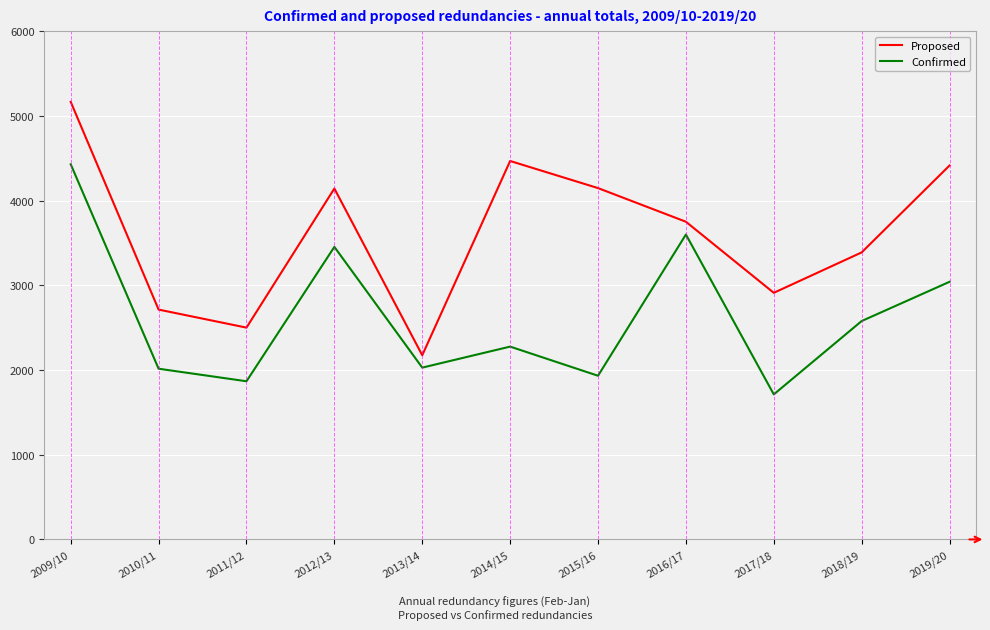

True or false: Proposed and Confirmed intersect in this chart.

False